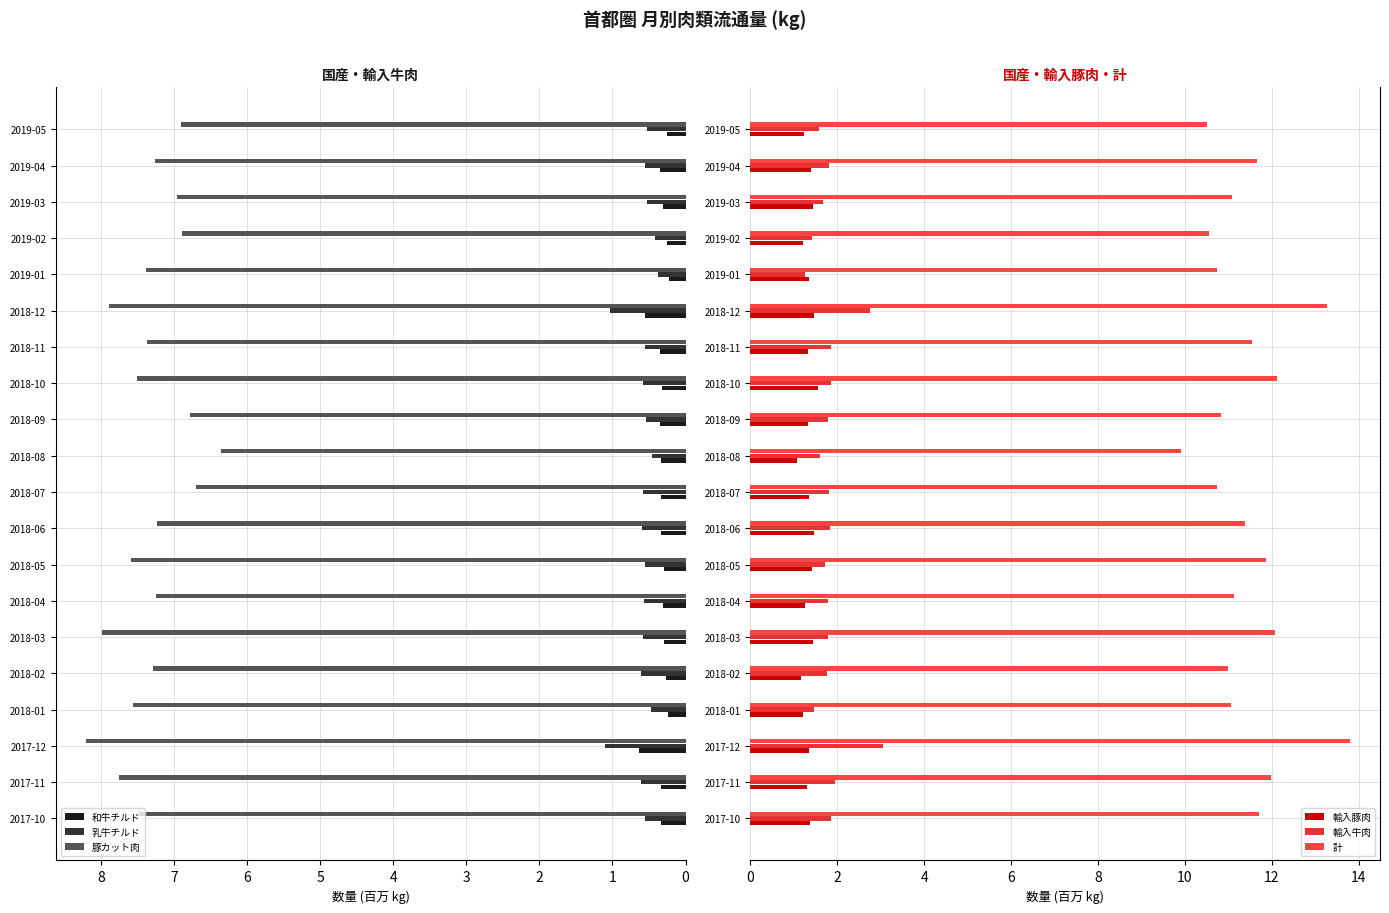

What is the value of the 輸入豚肉 bar at the 15th from the left?

1.5